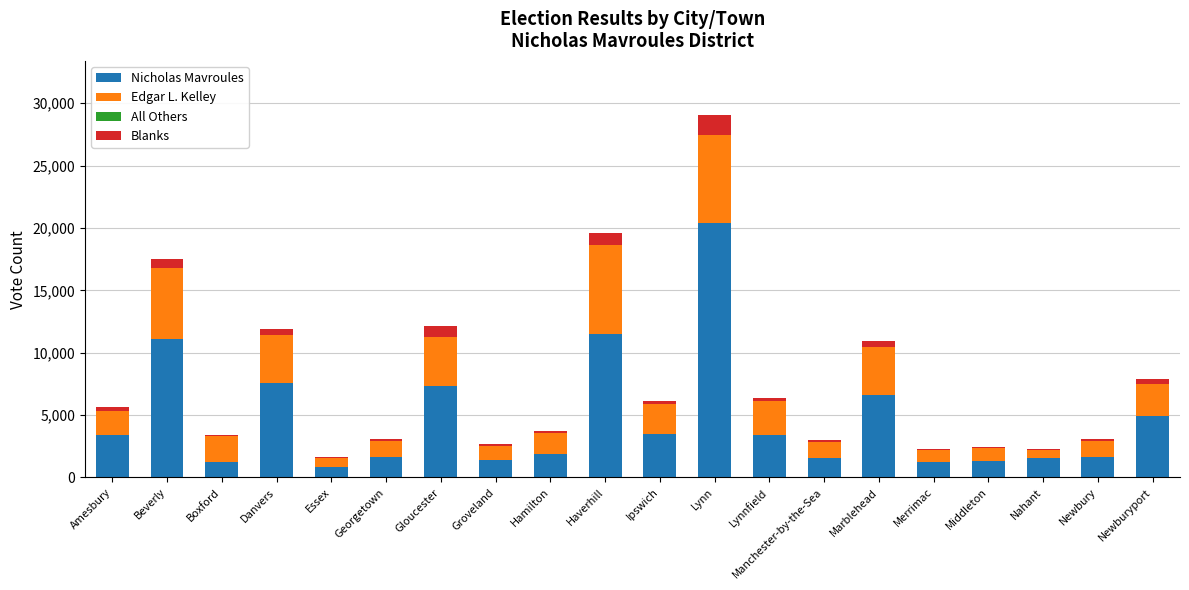

Where is Nicholas Mavroules nearest to the value 10598?

Beverly